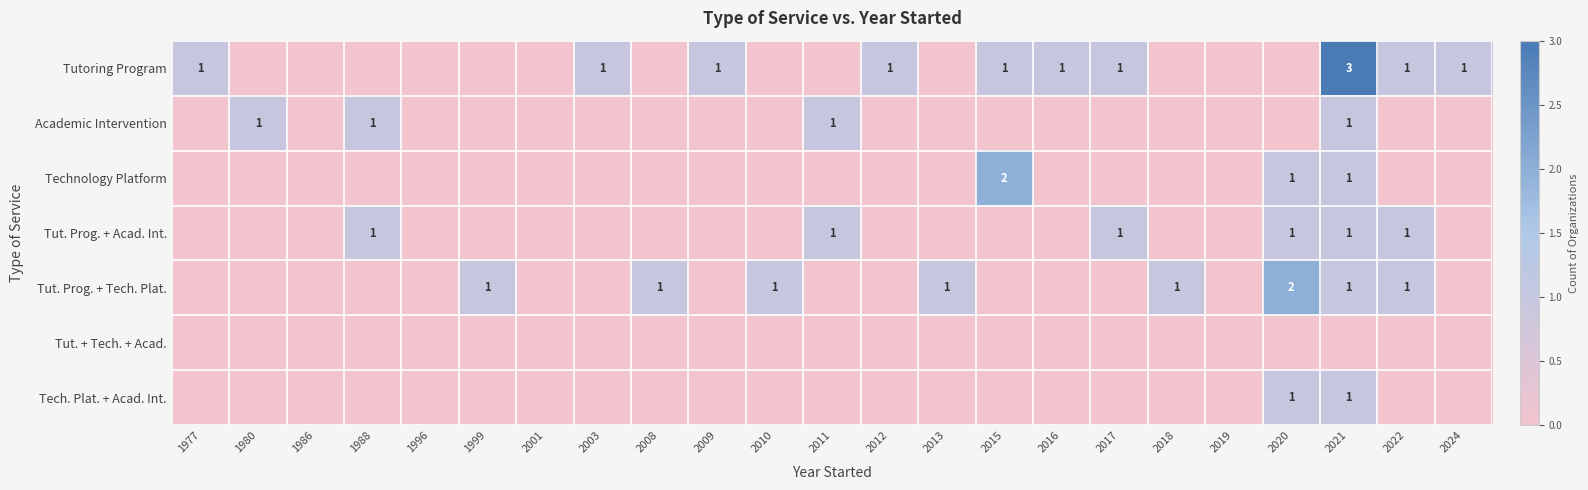

Between 2024 and 1999, which is larger?

2024